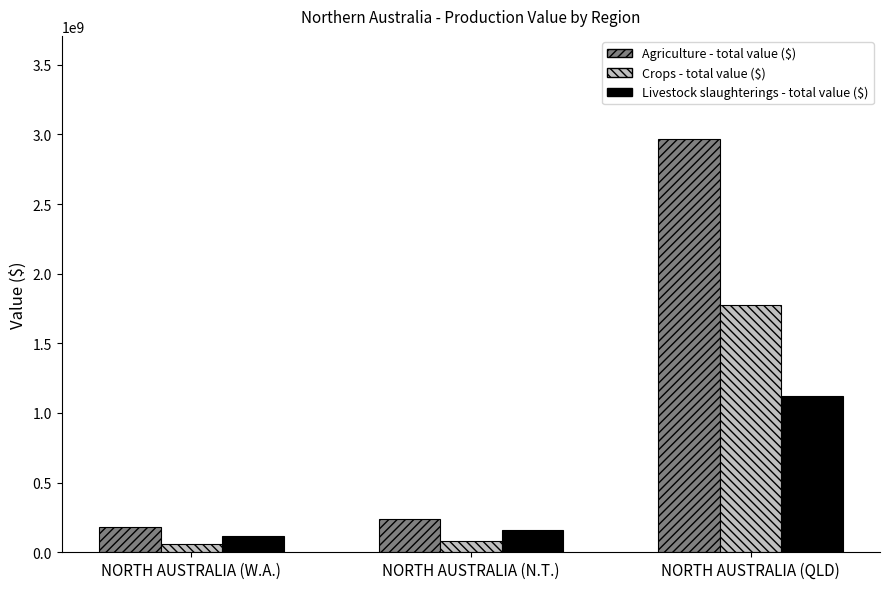

At which label does Agriculture - total value ($) reach its peak?

NORTH AUSTRALIA (QLD)